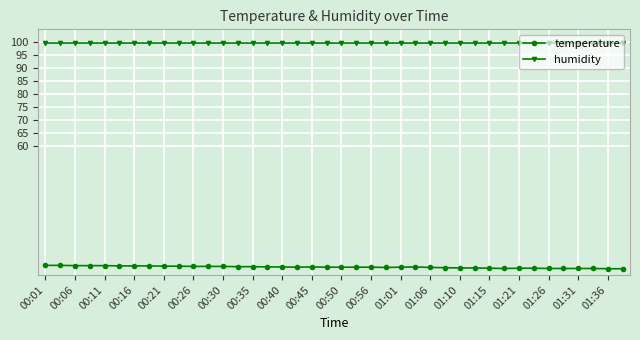

What is the value of the humidity point at the 26th from the left?

99.9